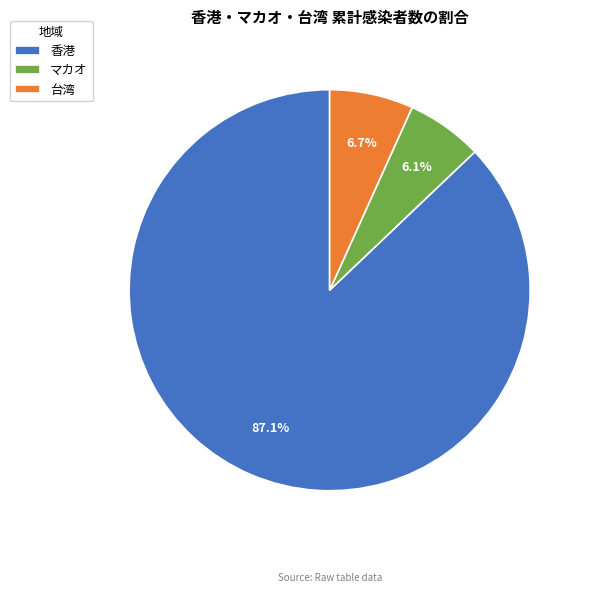

Rank the categories by value from lowest to highest.

マカオ, 台湾, 香港